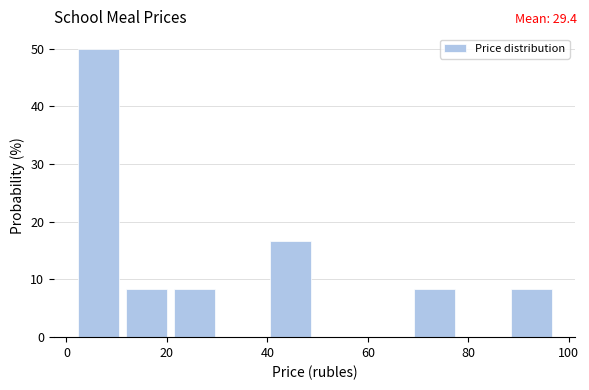

Reading left to right, transcribe this chart: for each bar, give the range it covers on the x-axis and its height. Neither the bar edges nor the heights are printed on the chart, so give them approximately, as read against the axes.

2 to 12: 50
12 to 22: 8
22 to 30: 8
30 to 40: 0
40 to 50: 17
50 to 60: 0
60 to 70: 0
70 to 78: 8
78 to 88: 0
88 to 98: 8